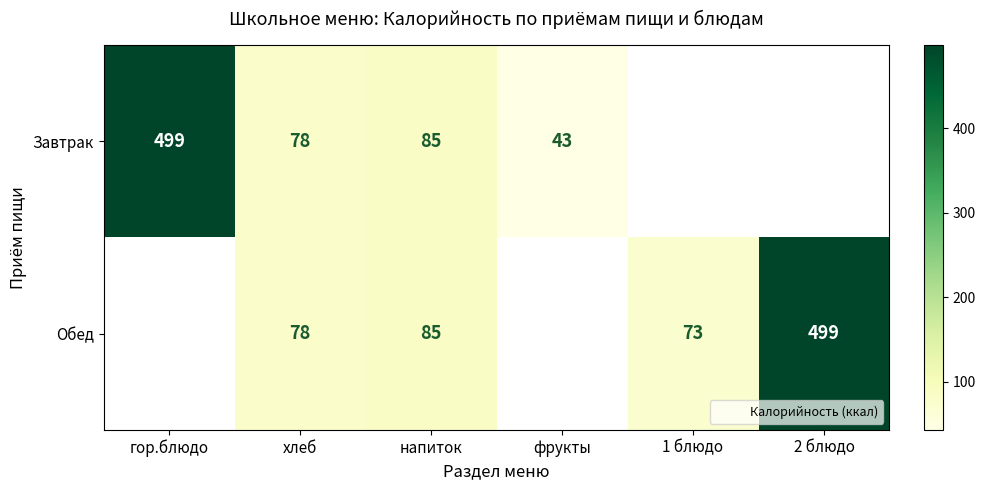

Count the number of categories in the chart.

6